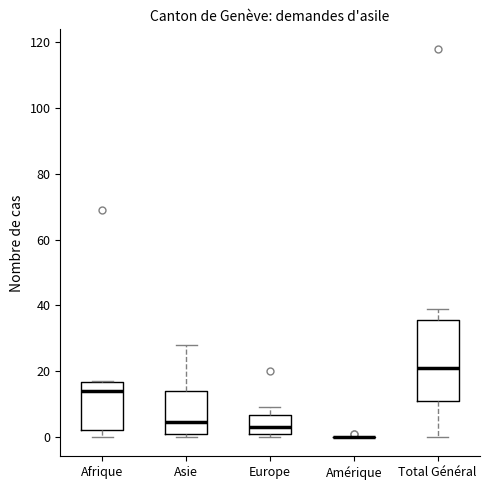

Reading left to right, read every box against the y-axis: the position of its median line, the range the box covers, and the ends of its whiskers. The values are not printed on the chart, so give them approximately, as read against the axis.

Afrique: median 14, box 2 to 16, whiskers 0 to 18
Asie: median 4, box 0 to 14, whiskers 0 (just below the box's lower edge) to 28
Europe: median 4, box 2 to 6, whiskers 0 to 10
Amérique: box collapsed to a line at 0, whiskers 0 to 0
Total Général: median 22, box 12 to 36, whiskers 0 to 40